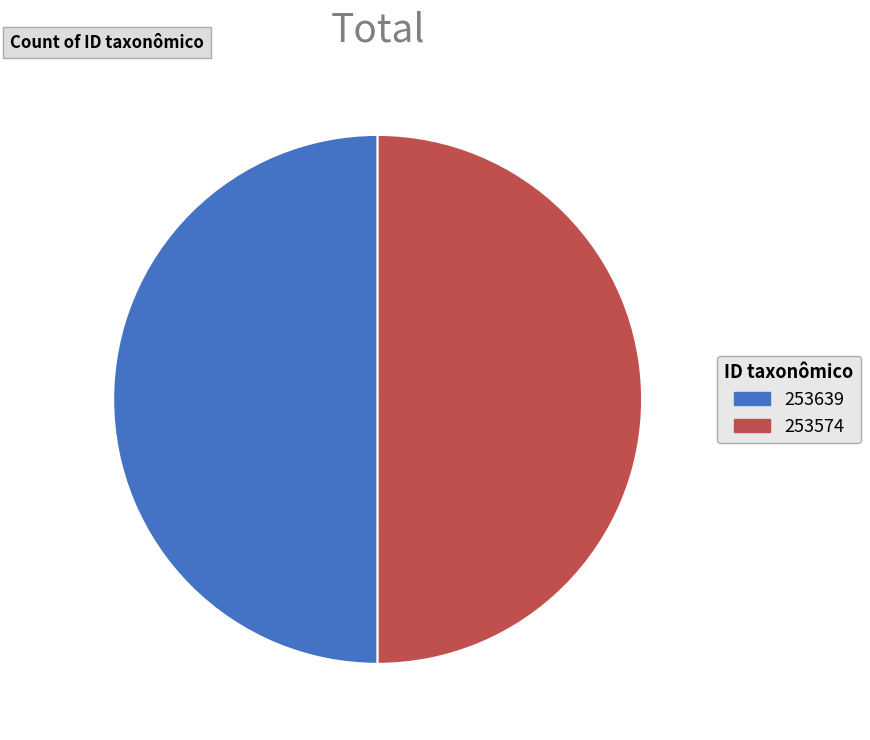

True or false: 253574 accounts for 50% of the total.

True